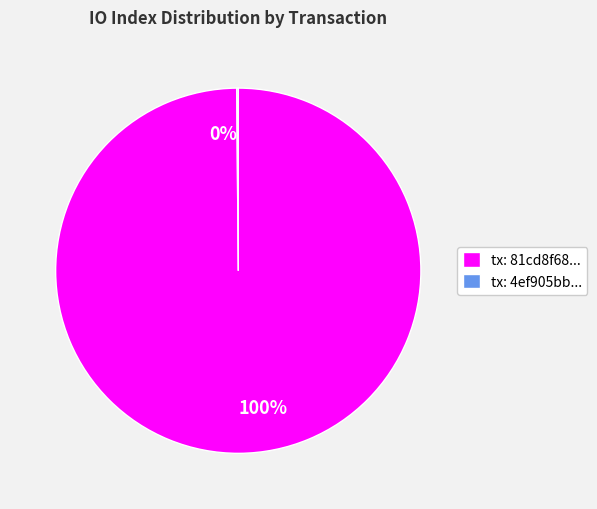

What is the largest slice in the pie chart?

tx: 81cd8f68...